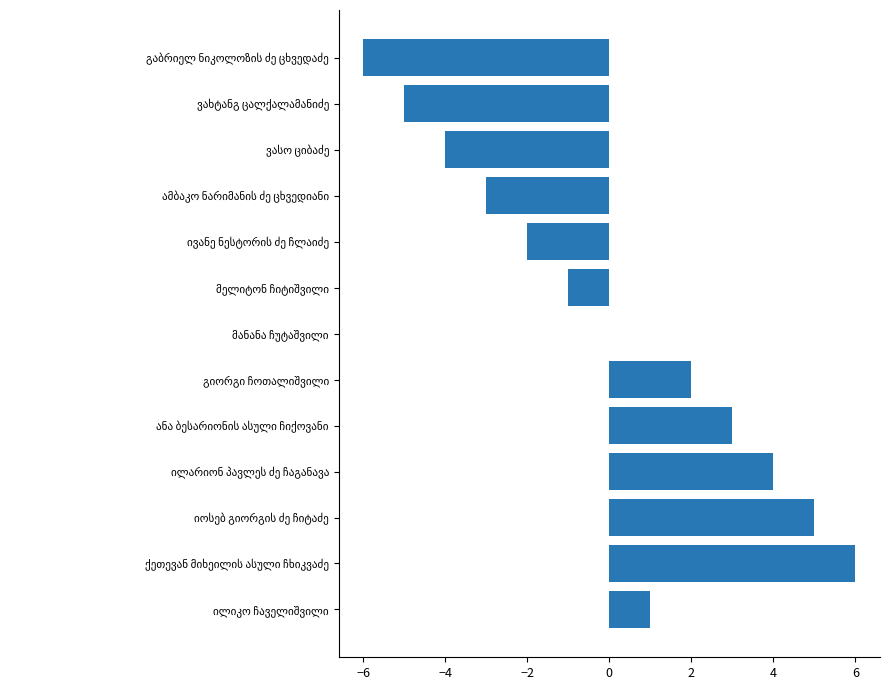

What is the maximum value shown in the chart?

6